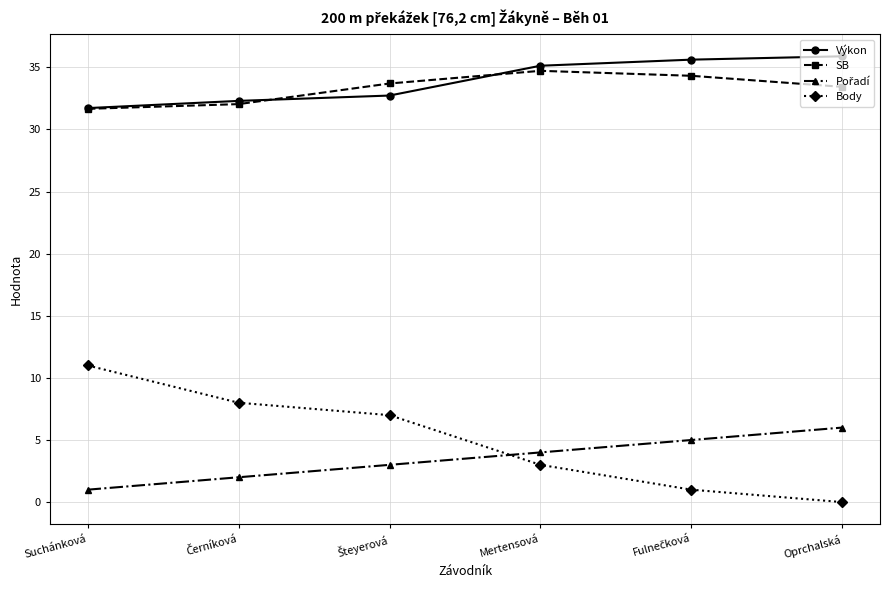

True or false: Body and SB cross at least once.

False